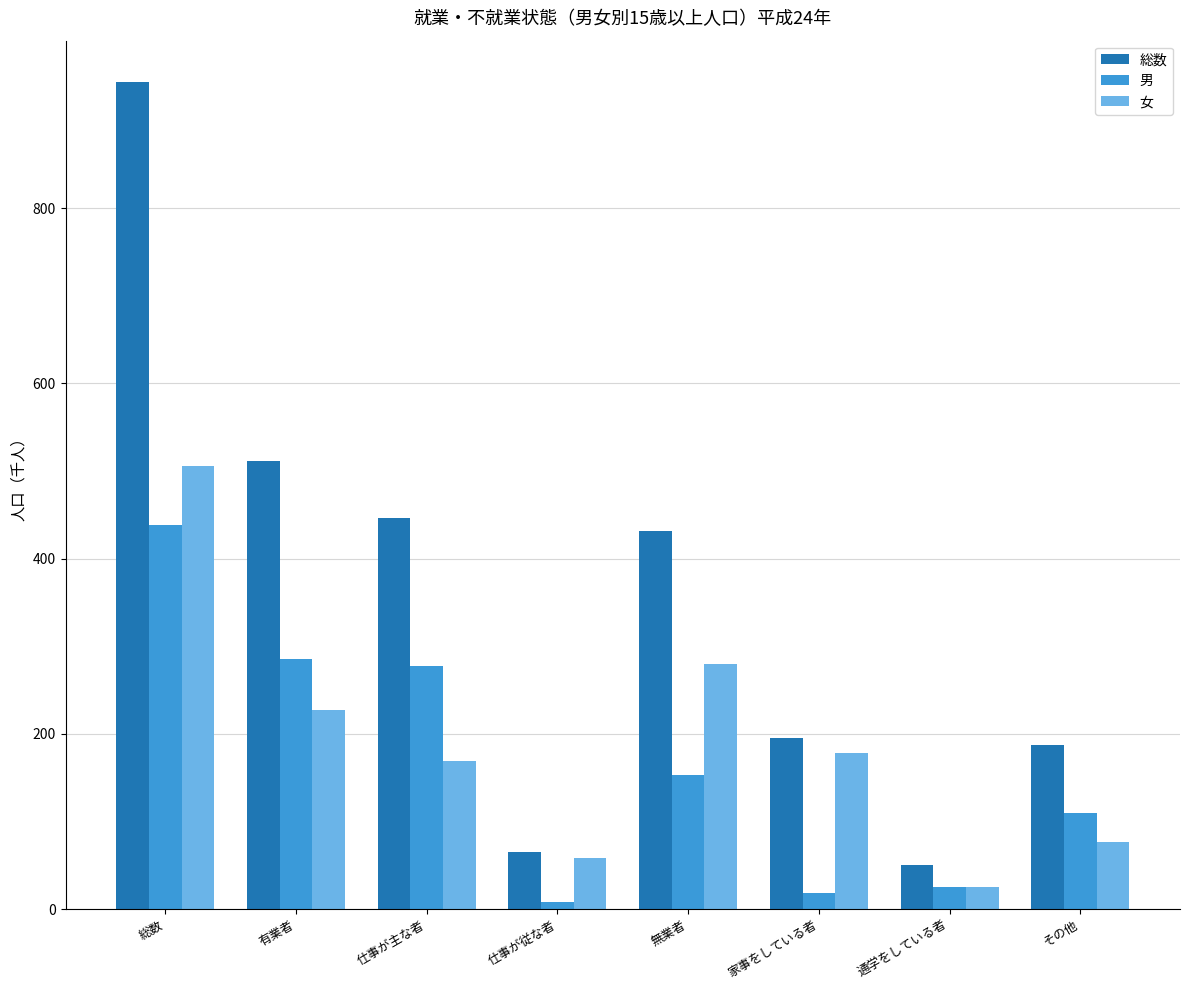

Which series has the largest range (max minus min)?

総数